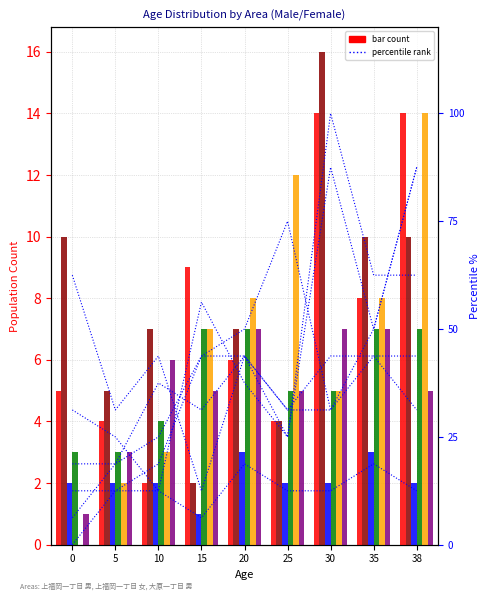

What is the difference between the second highest and second lowest values in the 上福岡一丁目 男 series?

10